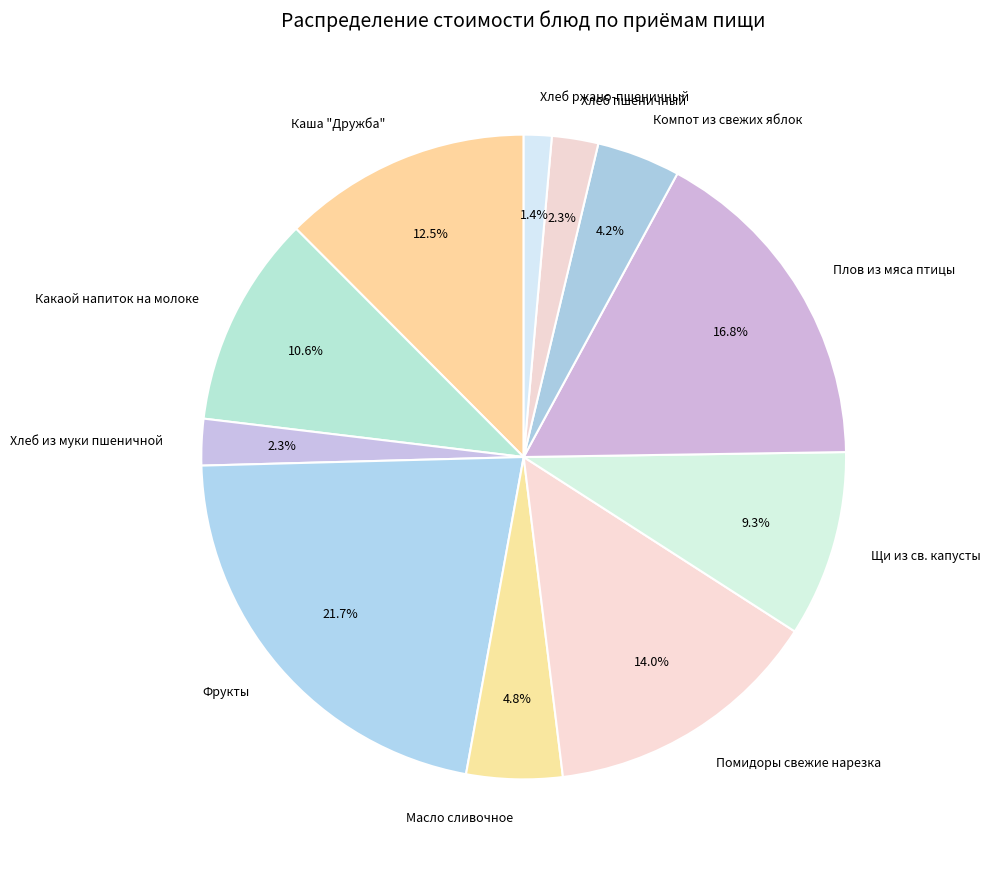

Is there any slice that represents more than half of the pie?

No